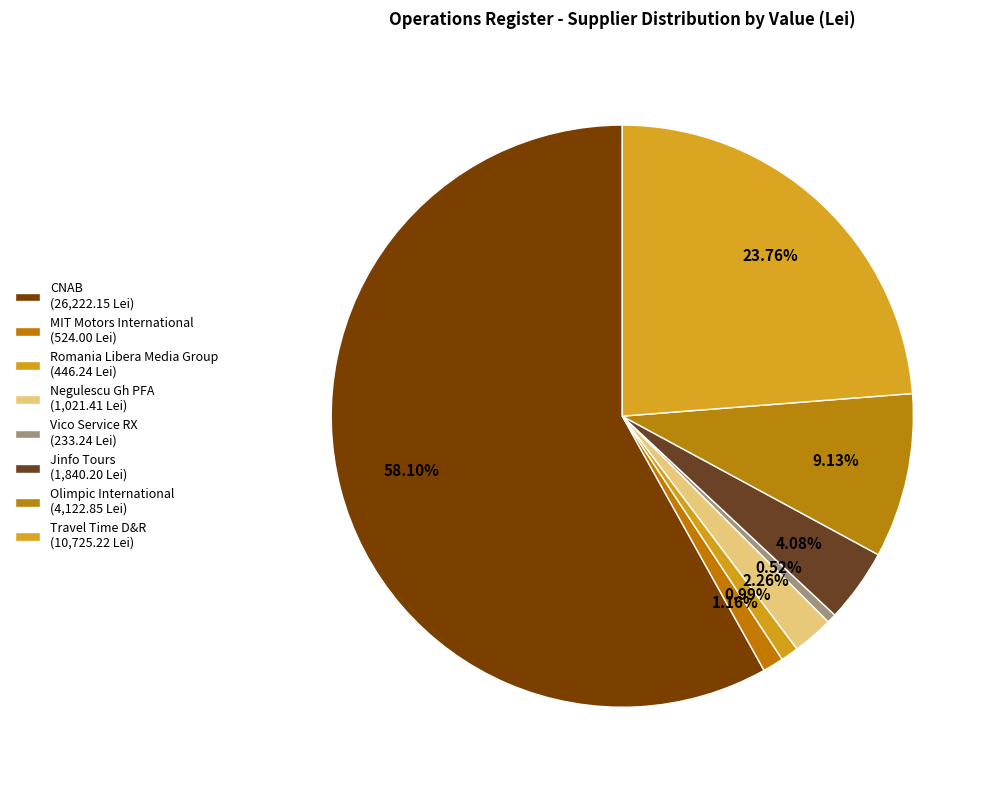

Is it true that Romania Libera Media Group is 11% of the pie?

False